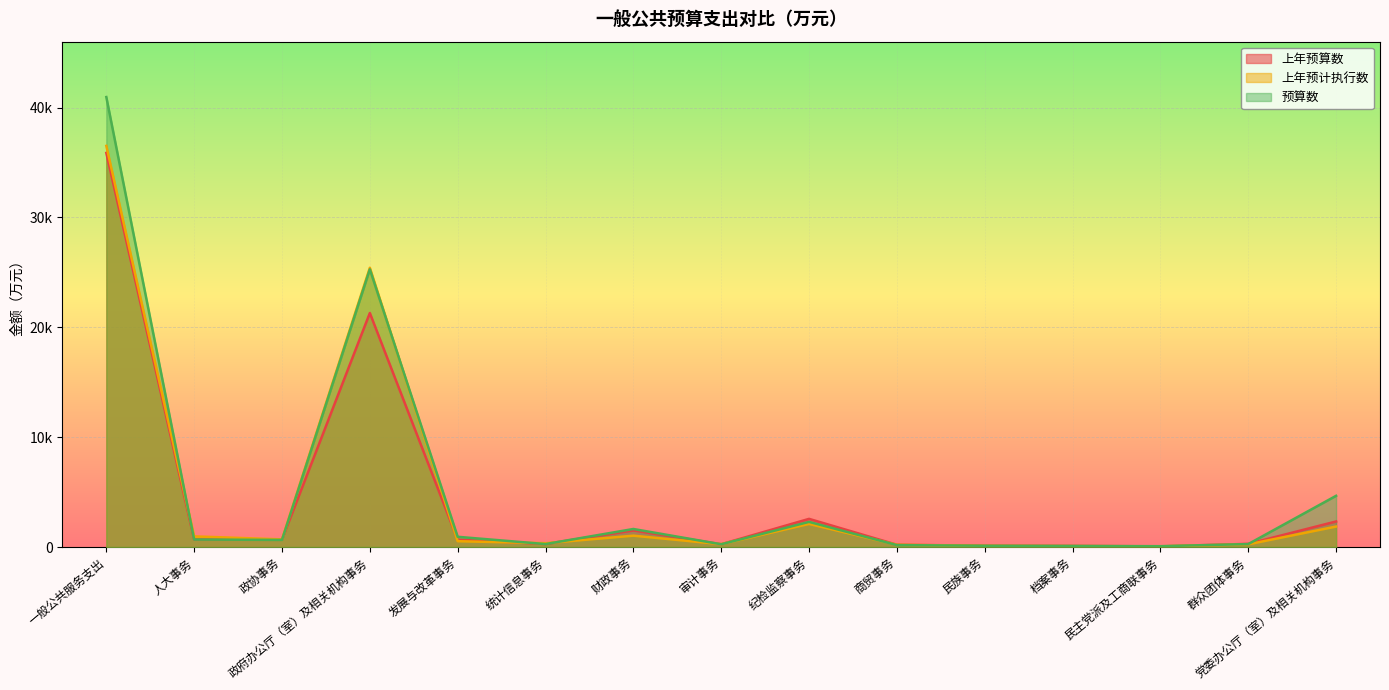

What are all the series names shown in the legend?

上年预算数, 上年预计执行数, 预算数